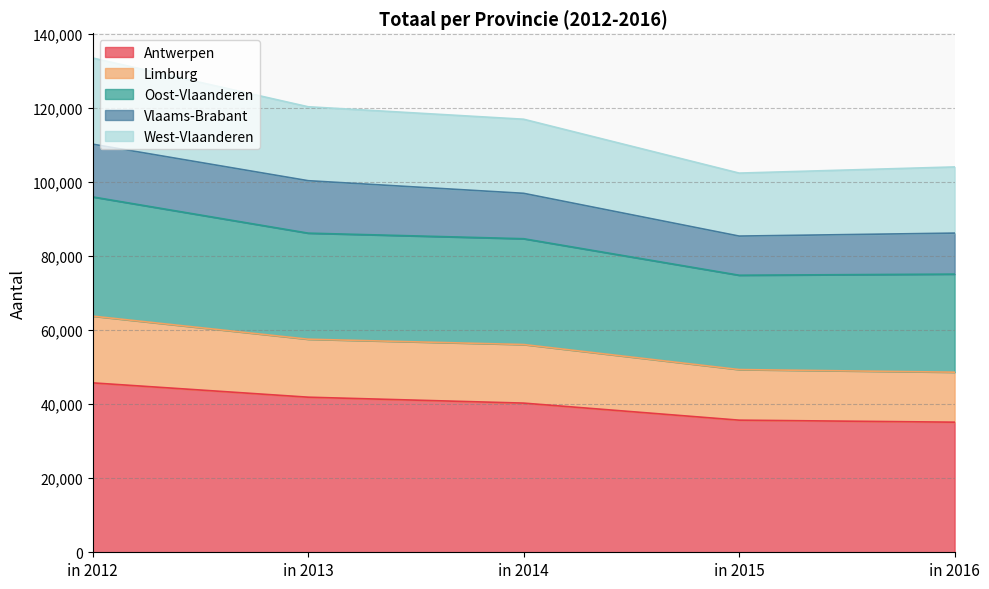

Between in 2012 and in 2013, which series saw the biggest shift?

Oost-Vlaanderen